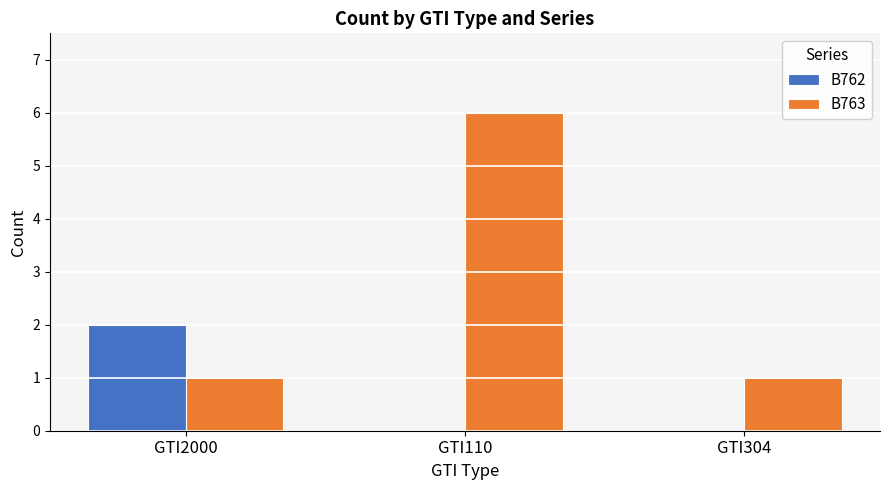

What are all the series names shown in the legend?

B762, B763